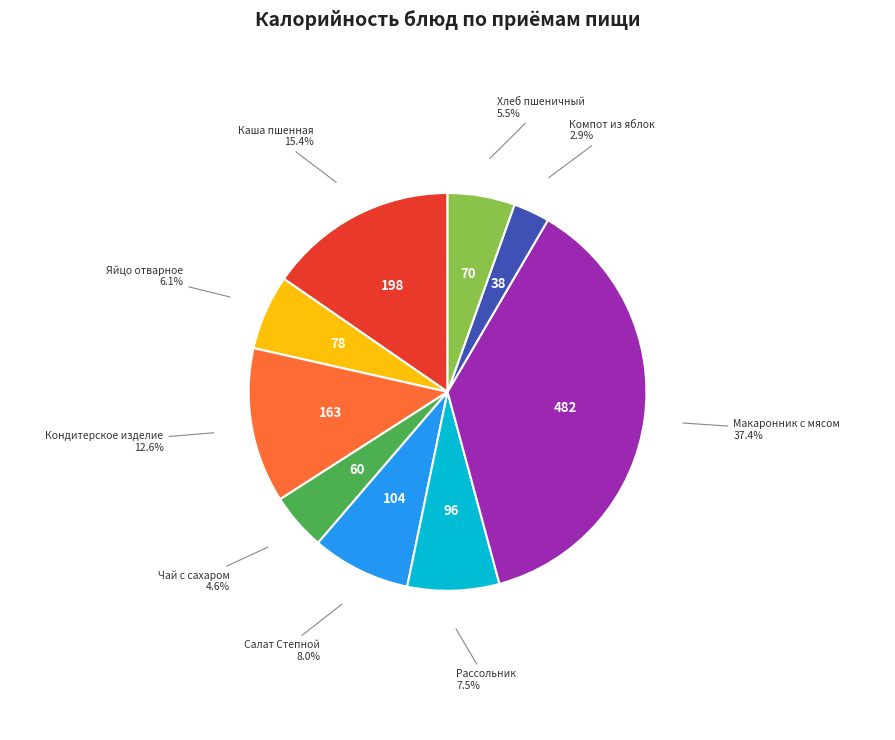

Which slice is the largest?

Макаронник с мясом